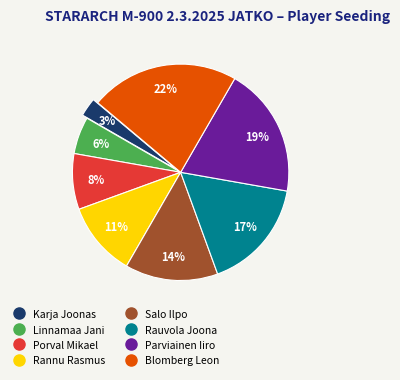

To the nearest percent, what is the average slice percentage?

12%